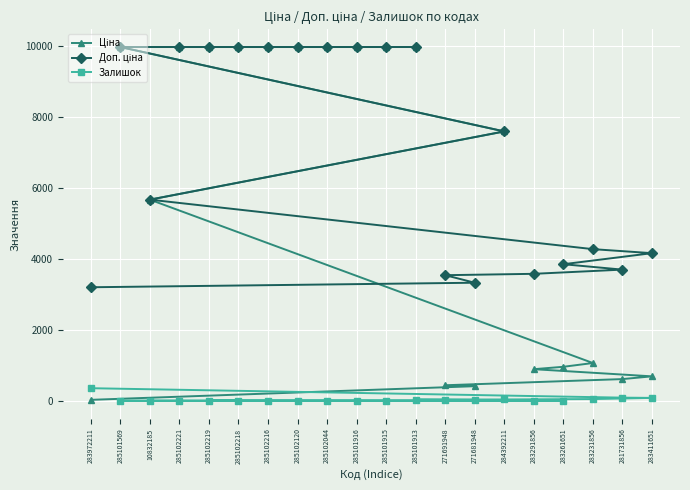

List the series in order of their peak value, lowest first.

Залишок, Ціна, Доп. ціна